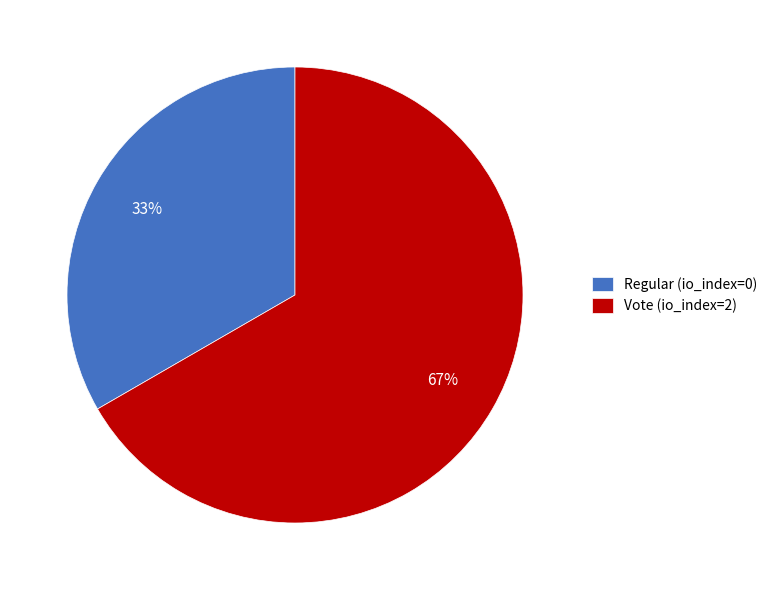

Which slice is the largest?

Vote (io_index=2)